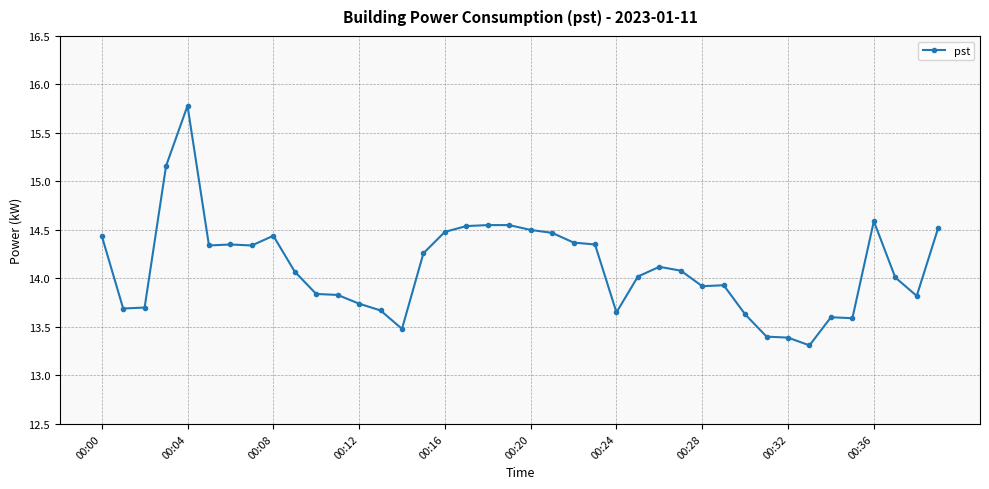

What is the value of the 21st point from the left?

14.5